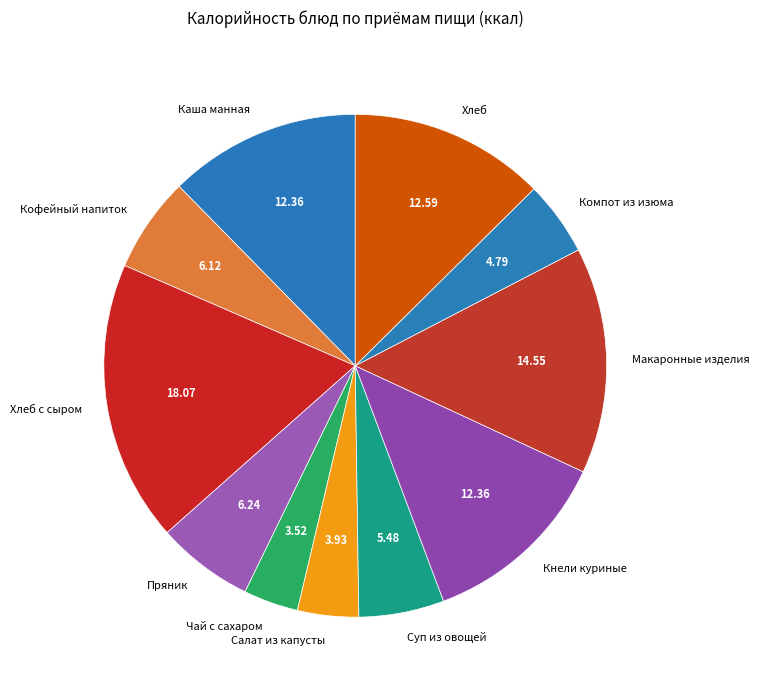

How many segments does this pie chart have?

11